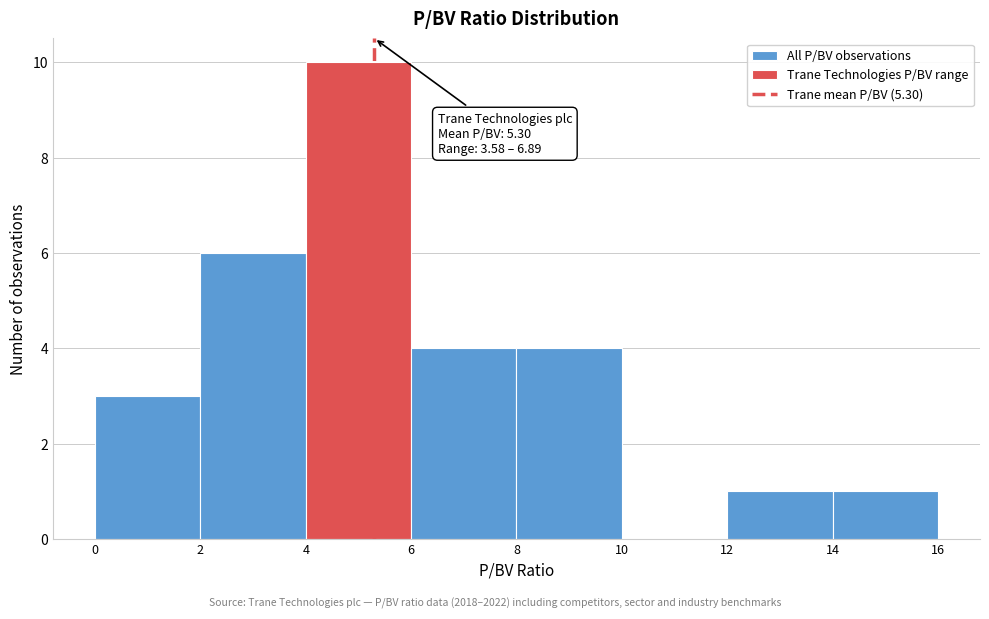

Which range on the x-axis has the tallest bar?

4 to 6